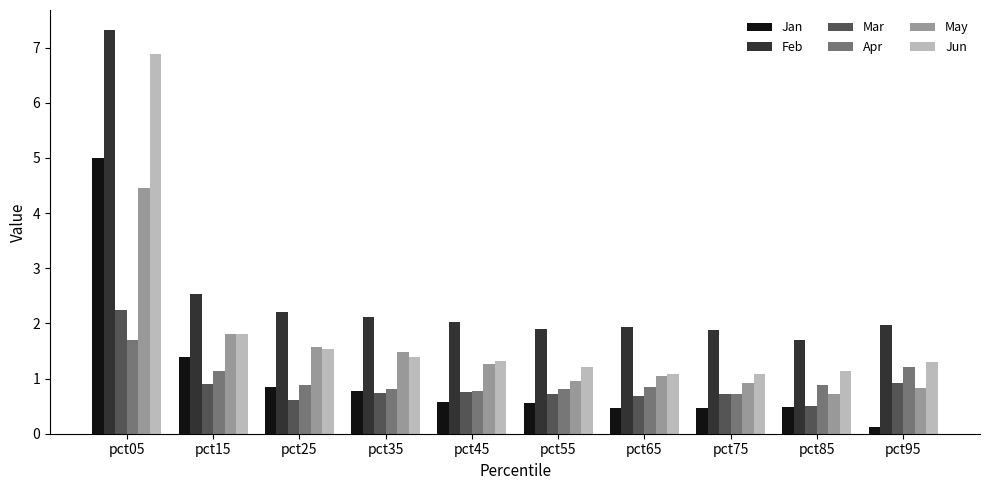

How many categories are shown in the chart?

10